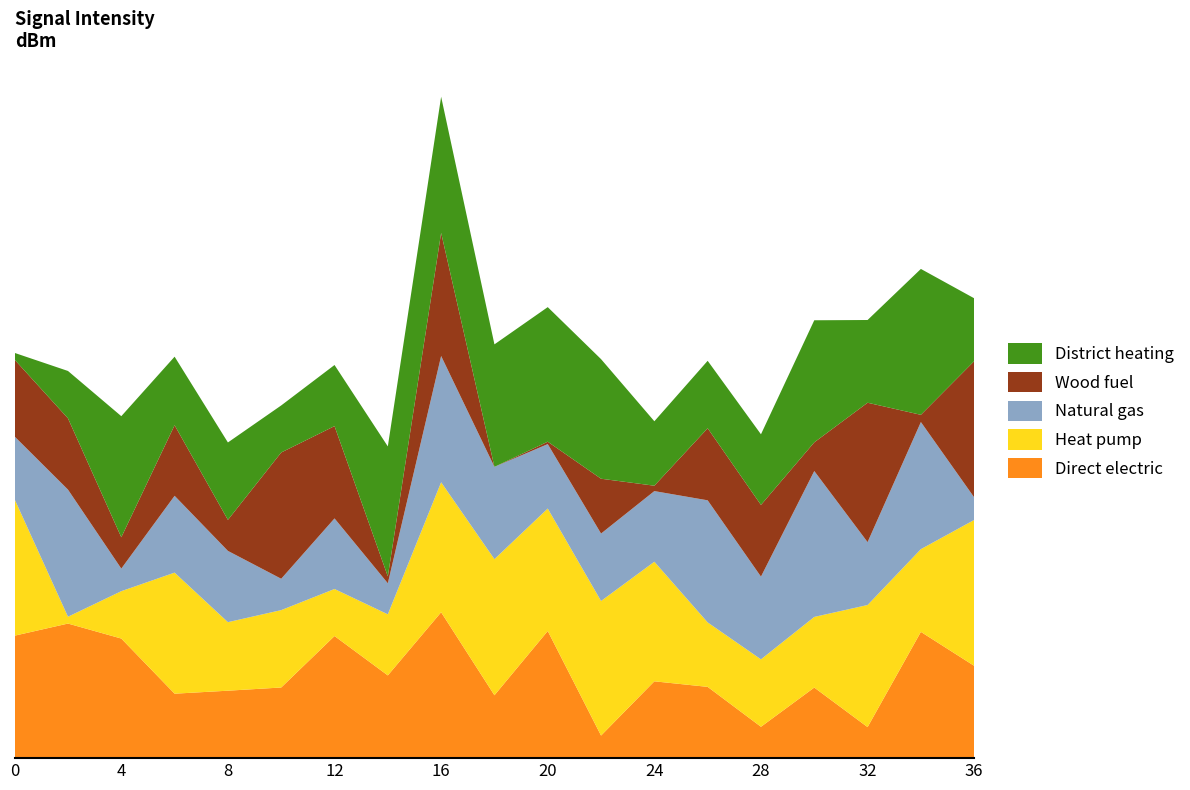

Reading left to right, what are all the values shown in this chart?

Direct electric: -98.2	-97.8	-98.3	-100.2	-100.1	-100.0	-98.2	-99.6	-97.4	-100.3	-98.1	-101.7	-99.8	-100.0	-101.4	-100.0	-101.4	-98.1	-99.3
Heat pump: -97.7	-102.2	-100.8	-98.3	-100.1	-99.8	-100.8	-100.3	-98.0	-97.7	-98.2	-97.8	-98.3	-100.2	-100.1	-100.0	-98.2	-99.6	-97.4
Natural gas: -100.3	-98.1	-101.7	-99.8	-100.0	-101.4	-100.0	-101.4	-98.1	-99.3	-100.2	-100.1	-100.0	-98.2	-99.6	-97.4	-100.3	-98.1	-101.7
Wood fuel: -99.8	-100.0	-101.4	-100.0	-101.4	-98.1	-99.3	-102.2	-98.2	-102.5	-102.4	-100.6	-102.3	-100.0	-100.0	-101.5	-97.6	-102.2	-97.7
District heating: -102.2	-100.8	-98.3	-100.1	-99.8	-100.8	-100.3	-98.0	-97.7	-98.2	-97.8	-98.3	-100.2	-100.1	-100.0	-98.2	-99.6	-97.4	-100.3